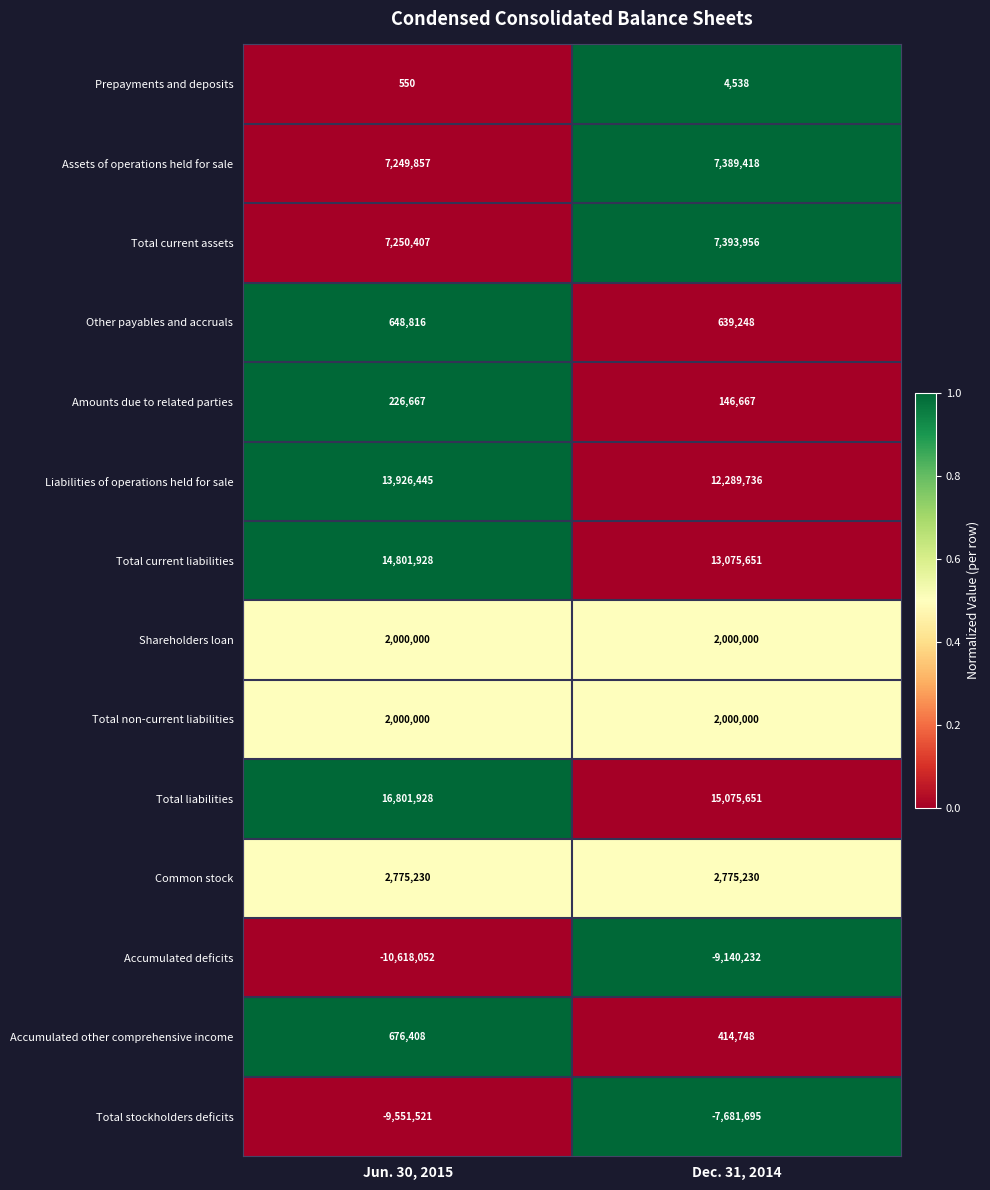

At which category is the sum across all series the highest?

Jun. 30, 2015